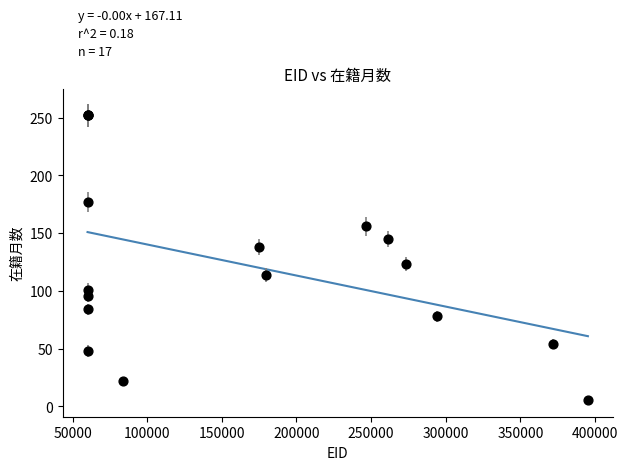

What Y value in the scatter plot is closest to 129?

123